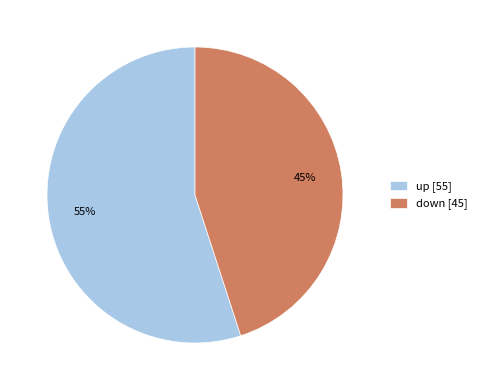

How many segments does this pie chart have?

2